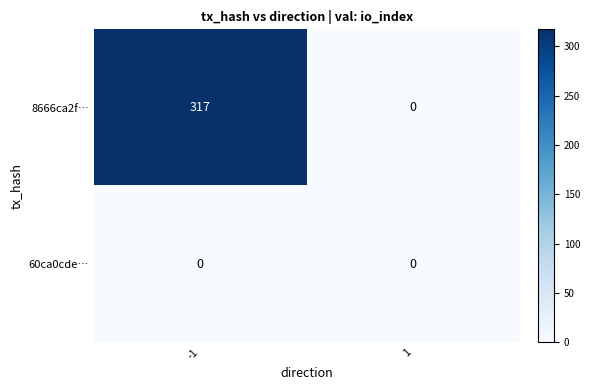

At how many categories does at least one series exceed 161?

1